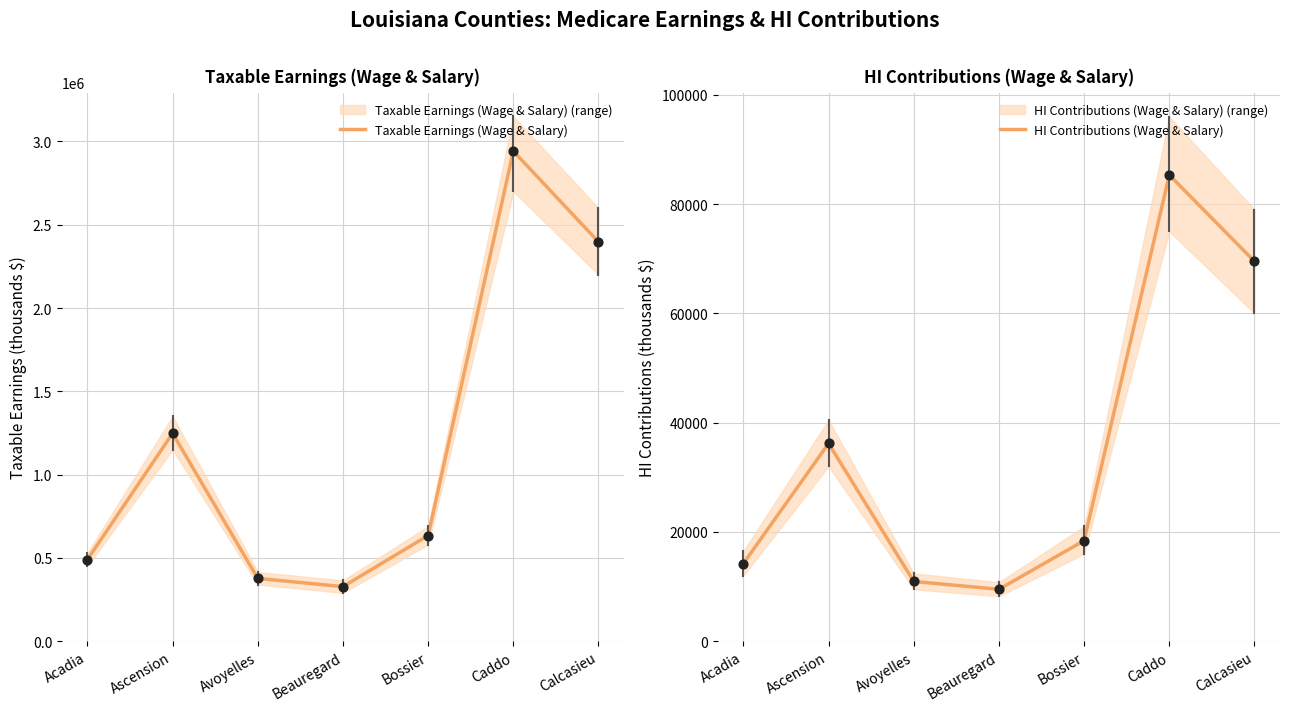

At which category is the sum across all series the highest?

Caddo